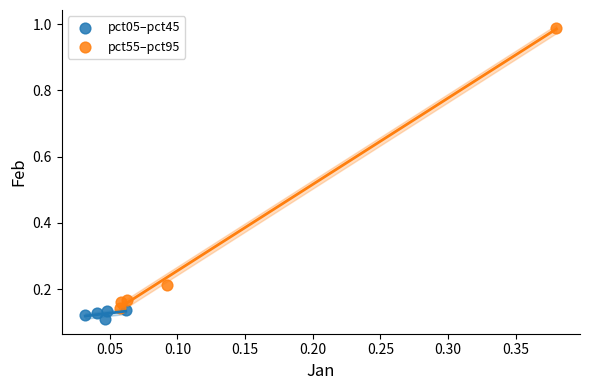

Which series has the widest spread of Y values?

pct55–pct95